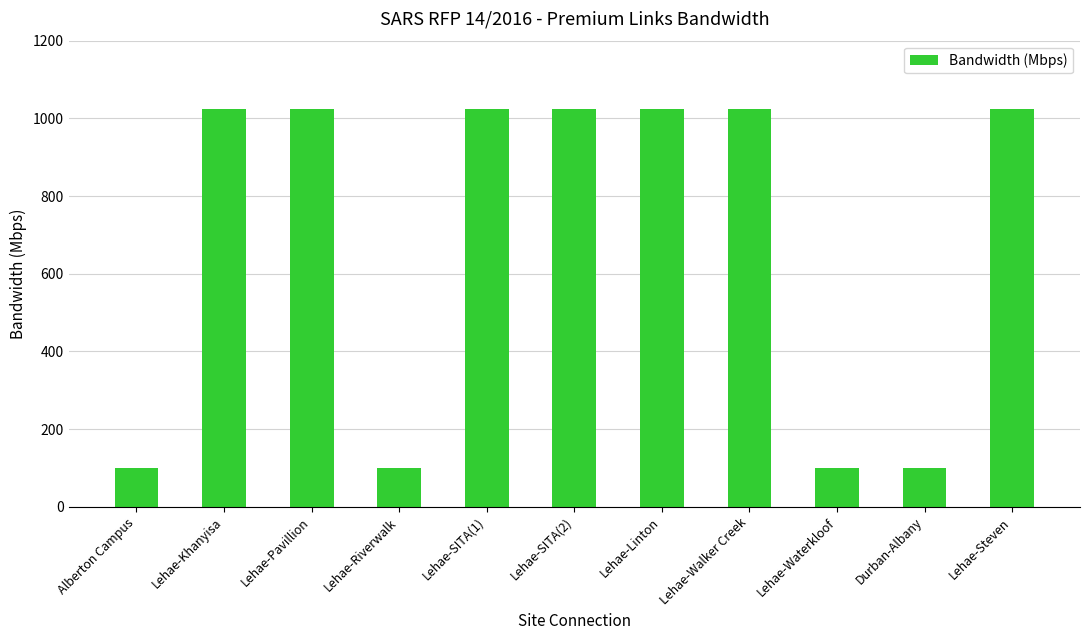

Does the chart contain stacked bars?

No